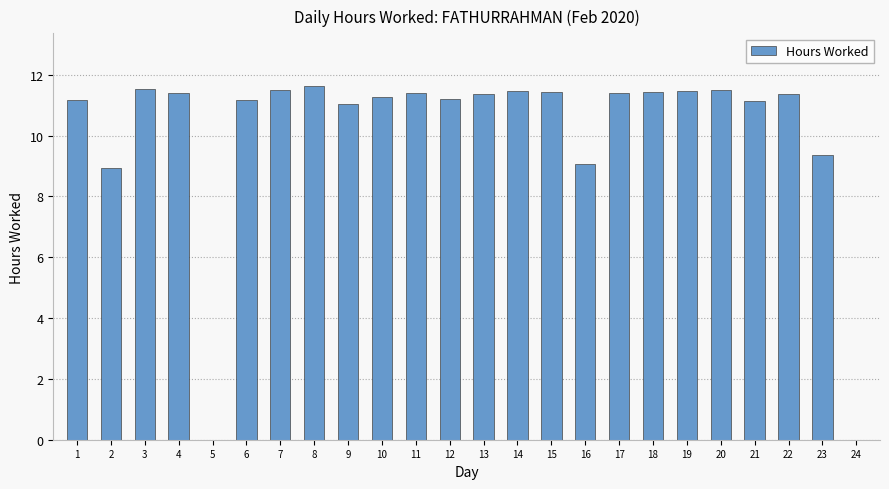

The chart shows a value of 8.9 at 2. True or false?

True